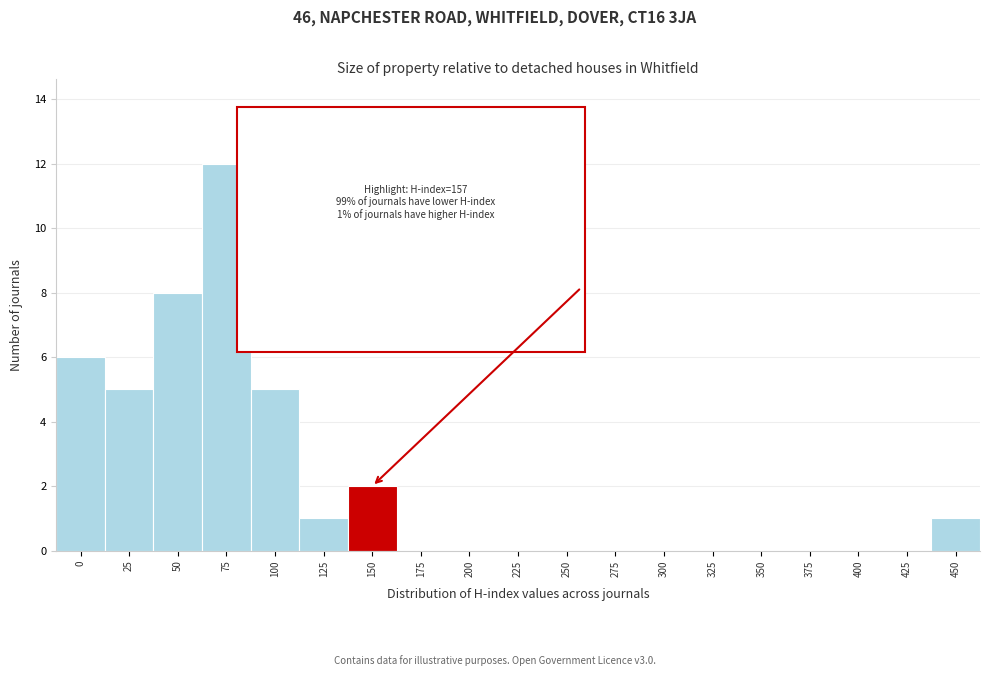

Reading right to left, extract all data points from this chart.

450=1	425=0	400=0	375=0	350=0	325=0	300=0	275=0	250=0	225=0	200=0	175=0	150=2	125=1	100=5	75=12	50=8	25=5	0=6